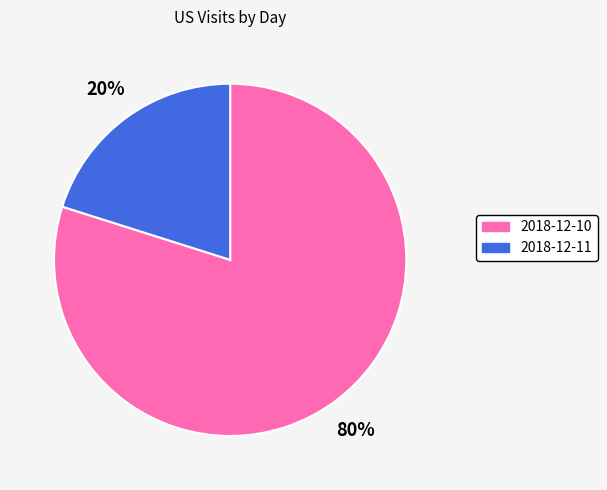

Rank the categories by value from highest to lowest.

2018-12-10, 2018-12-11